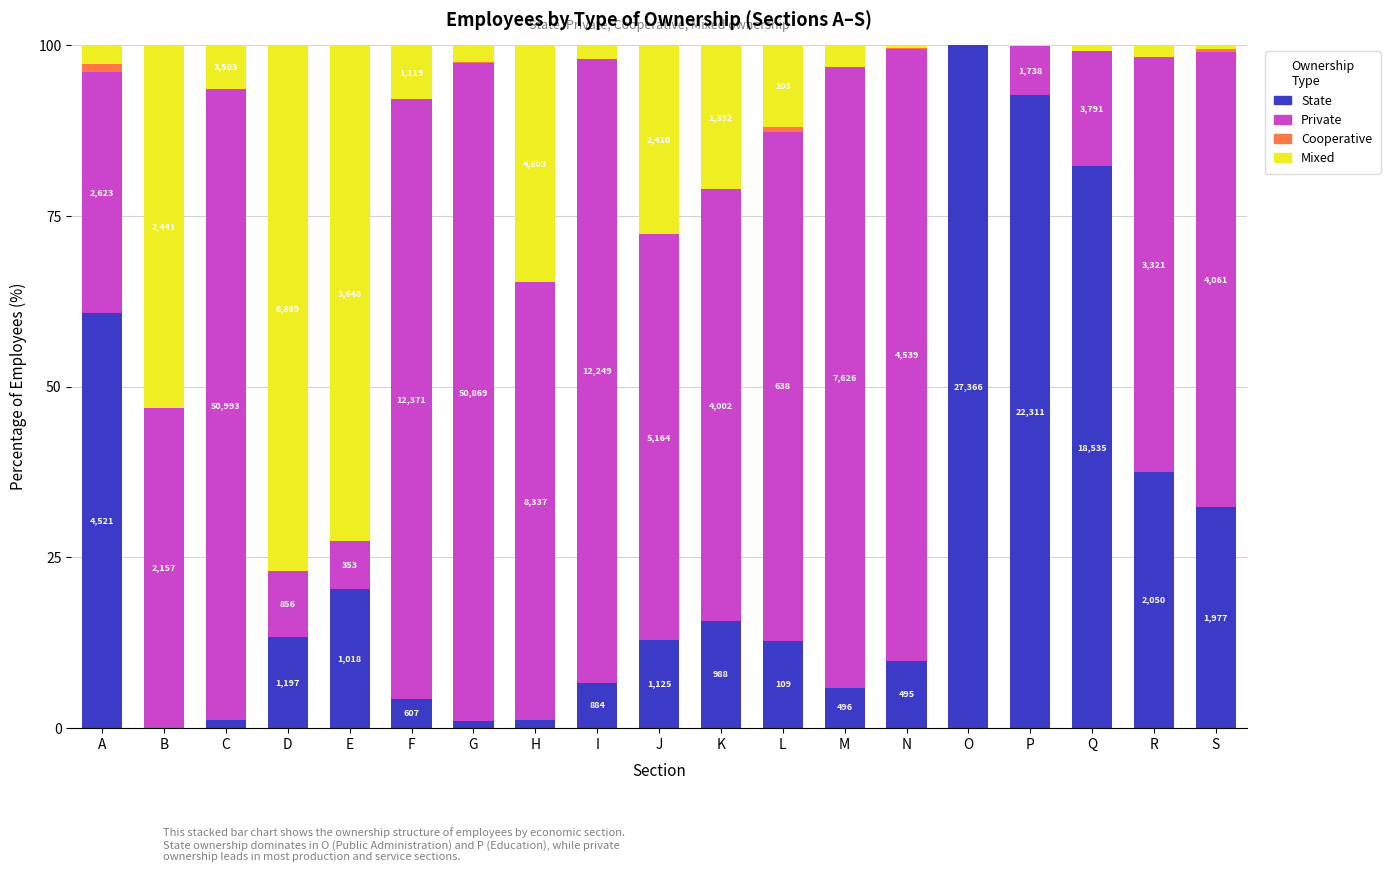

What is the sum of the State values at L and N?

22.5